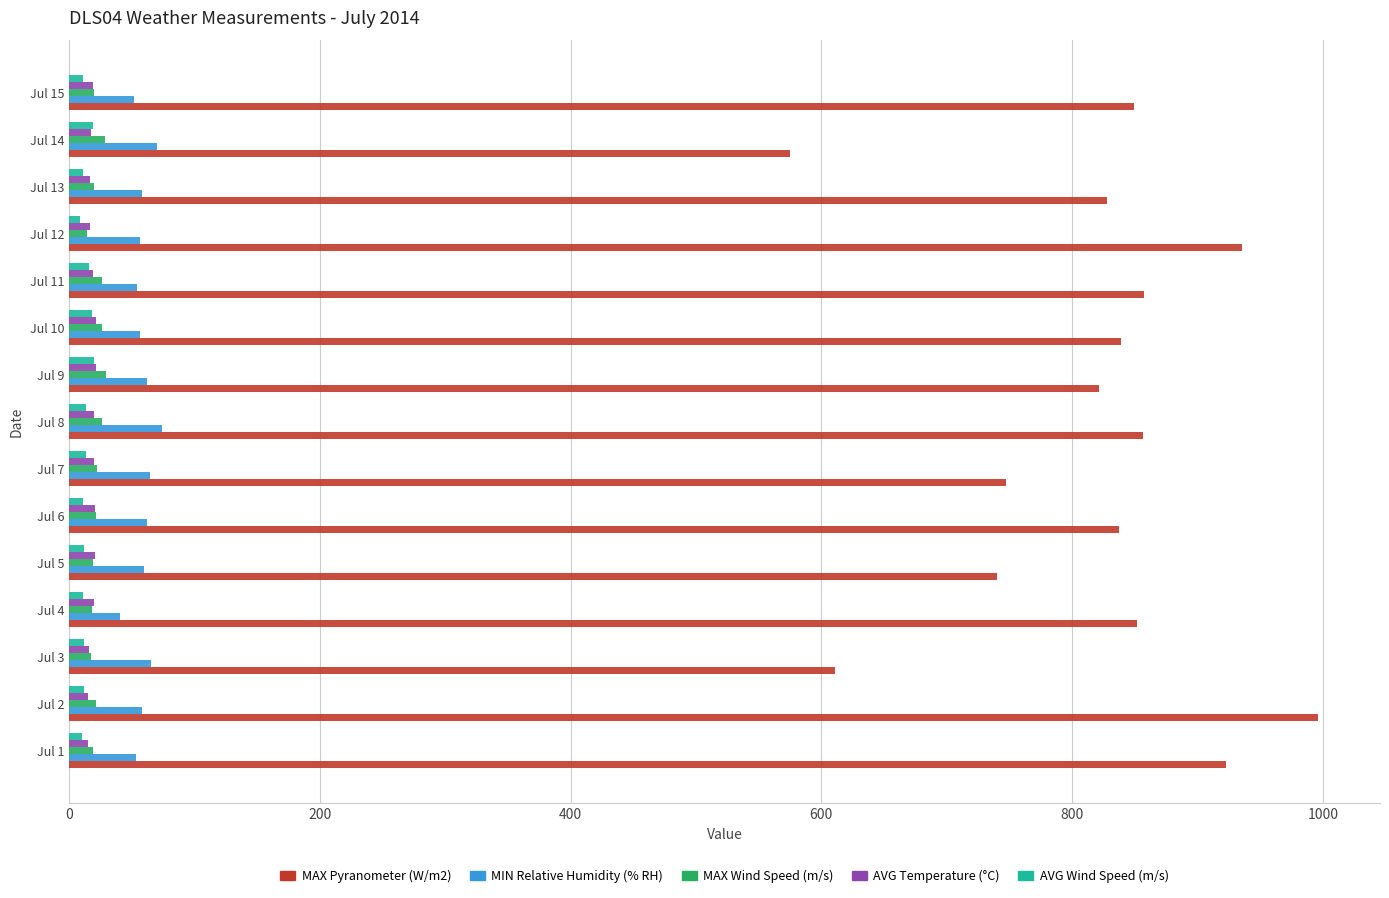

At how many categories does at least one series exceed 375?

15